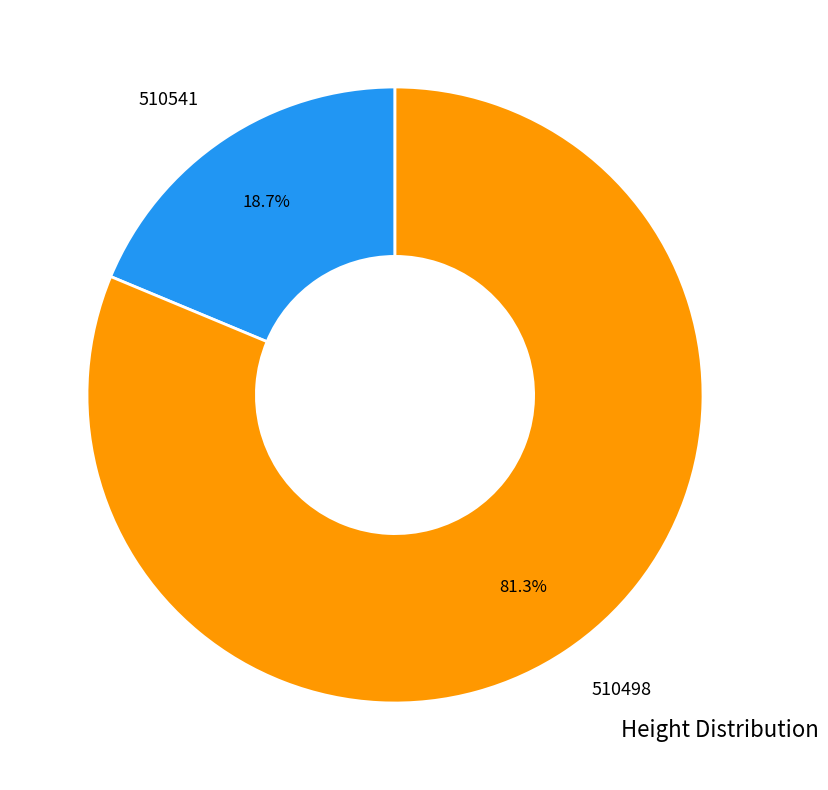

How many segments does this pie chart have?

2